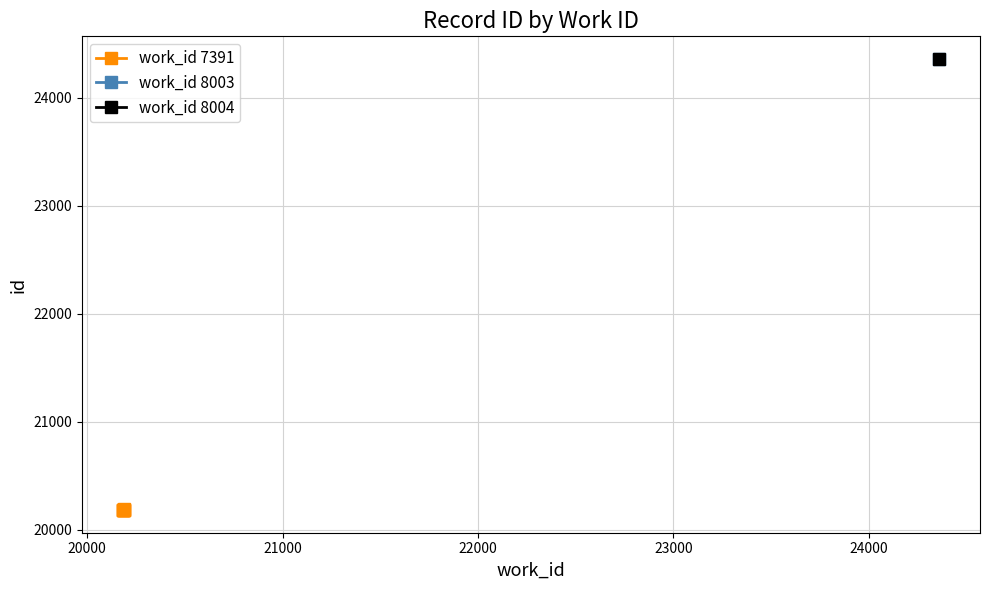

What is the lowest value of the work_id 7391 series?

20183